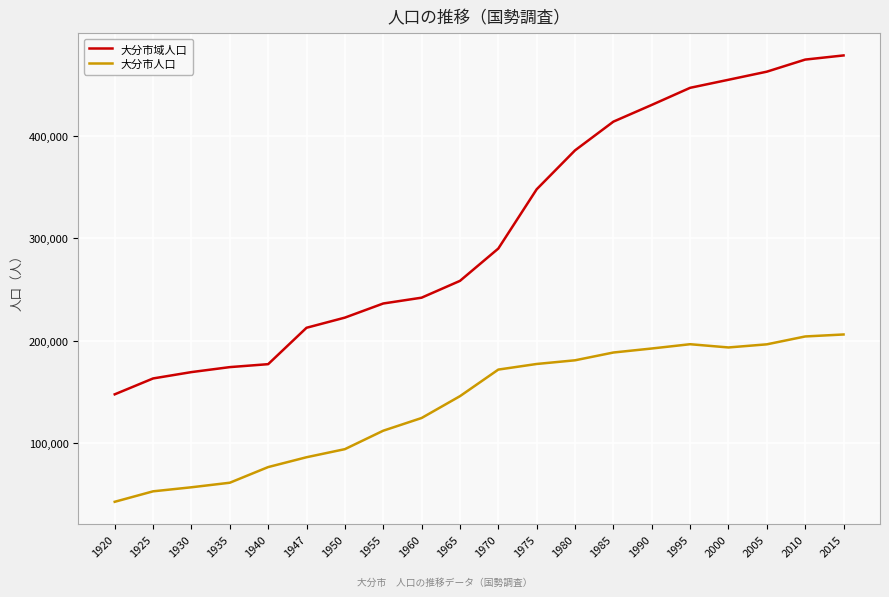

What is the total value across all series at 2005?

658923